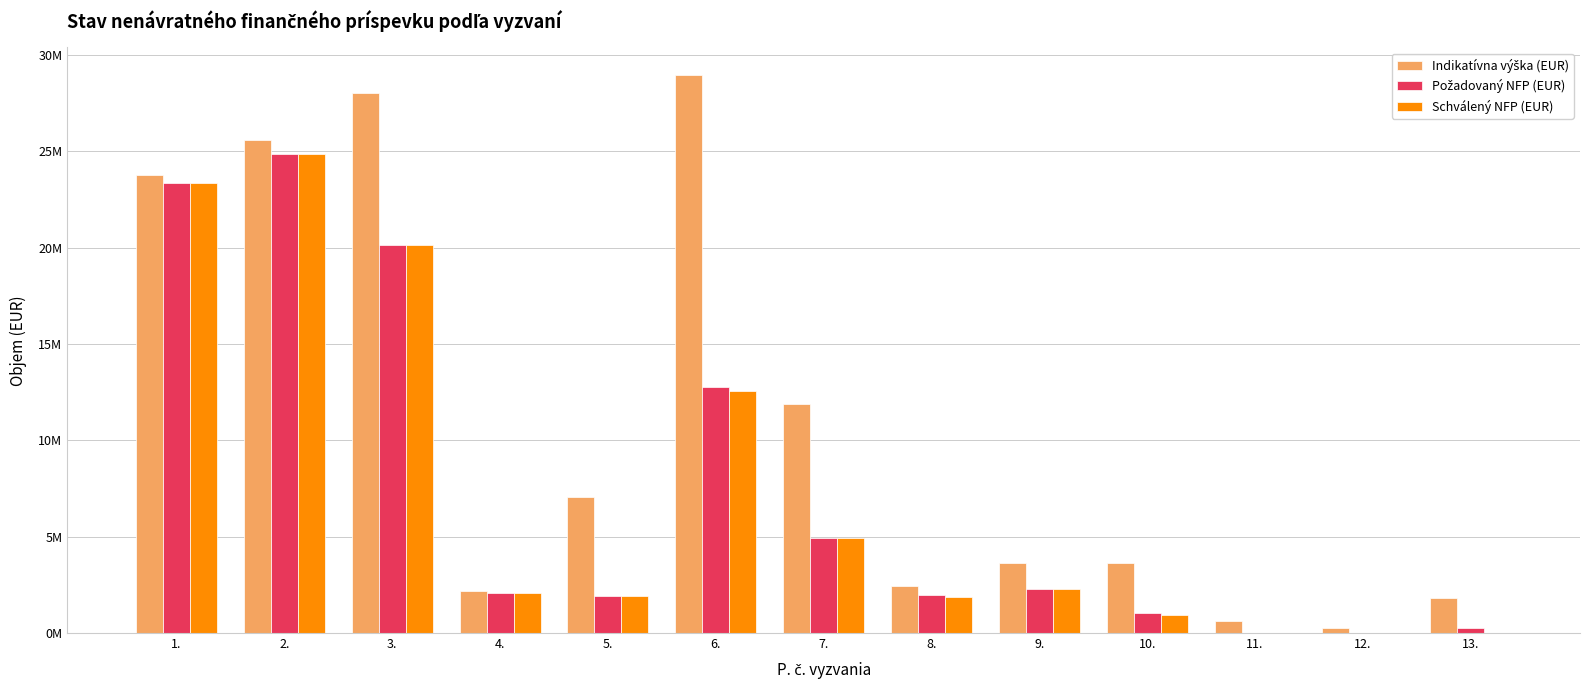

Which series has the largest range (max minus min)?

Indikatívna výška (EUR)